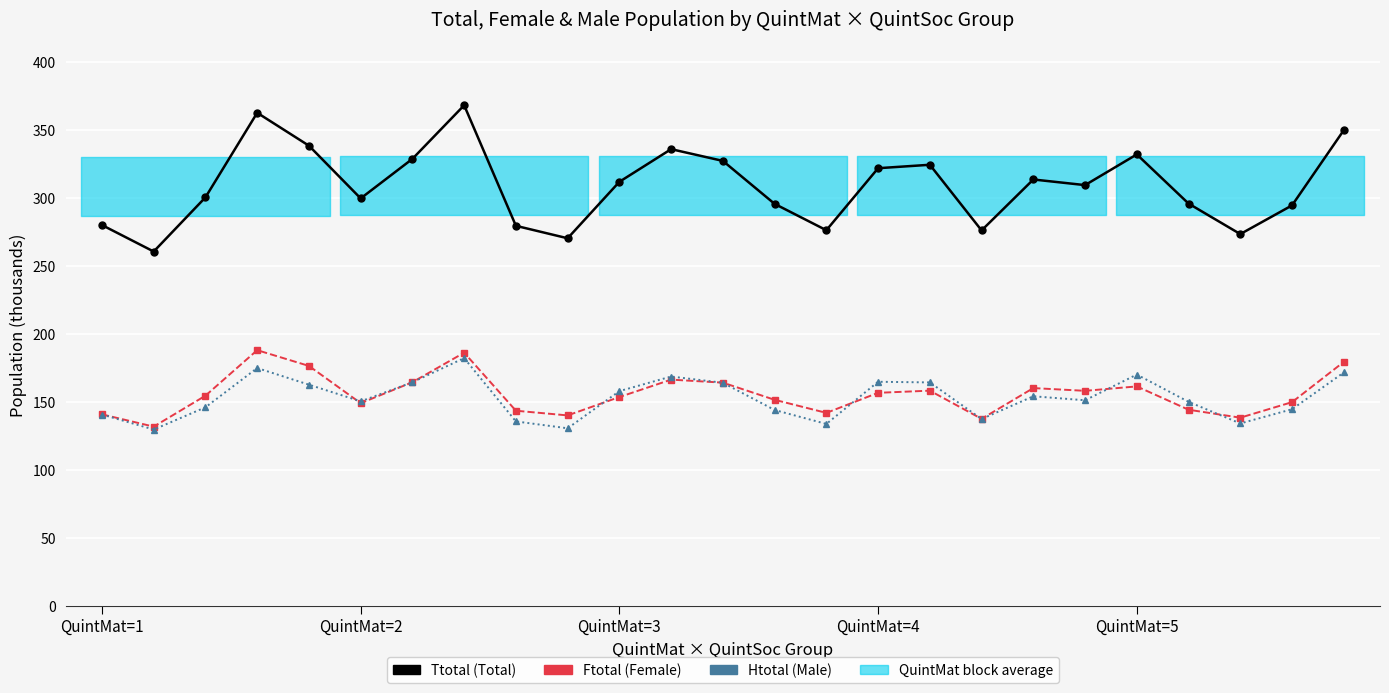

Read the Htotal value at 6.

164.5